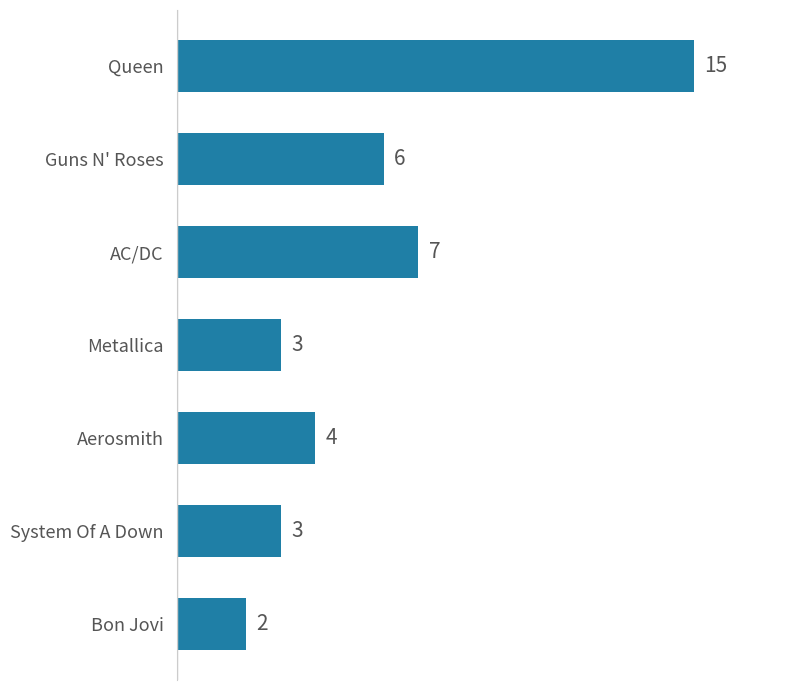

Is it true that the value at Aerosmith is 1?

False